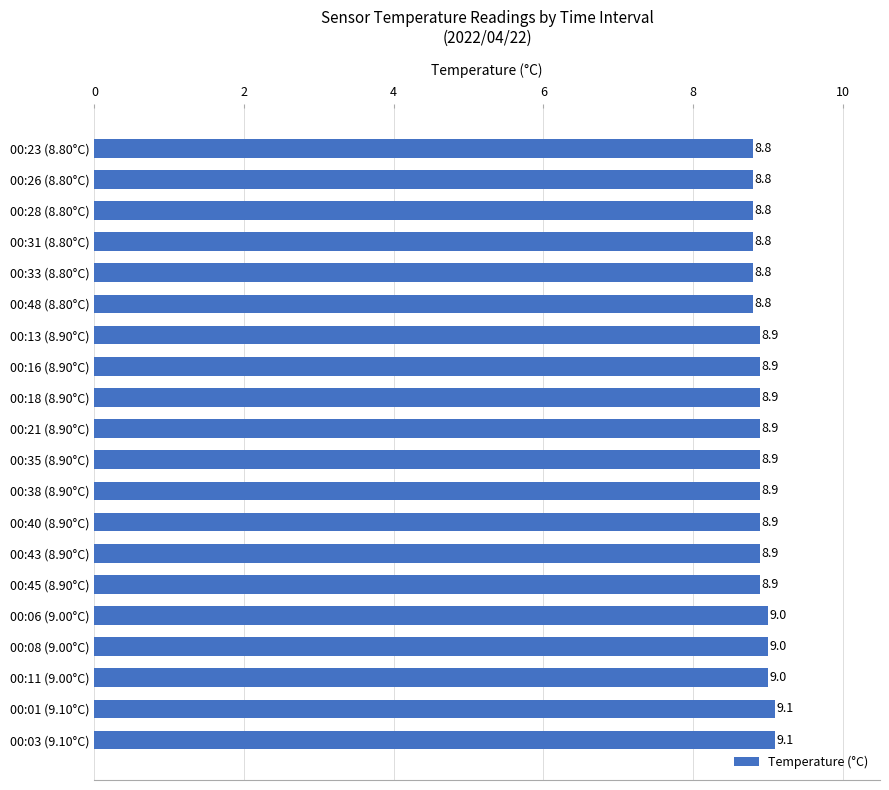

True or false: the data shows 8.8 at 00:28 (8.80°C).

True